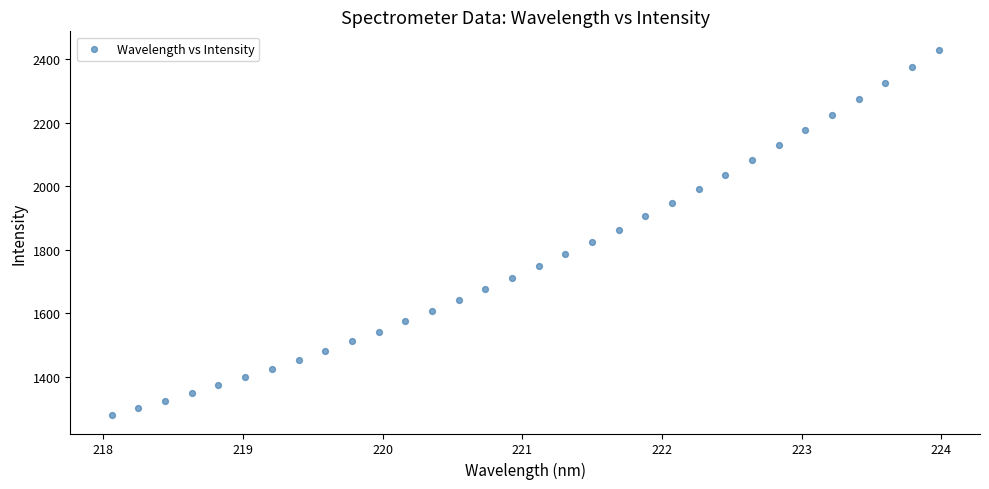

What is the range of Y values (max minus min)?

1152.4